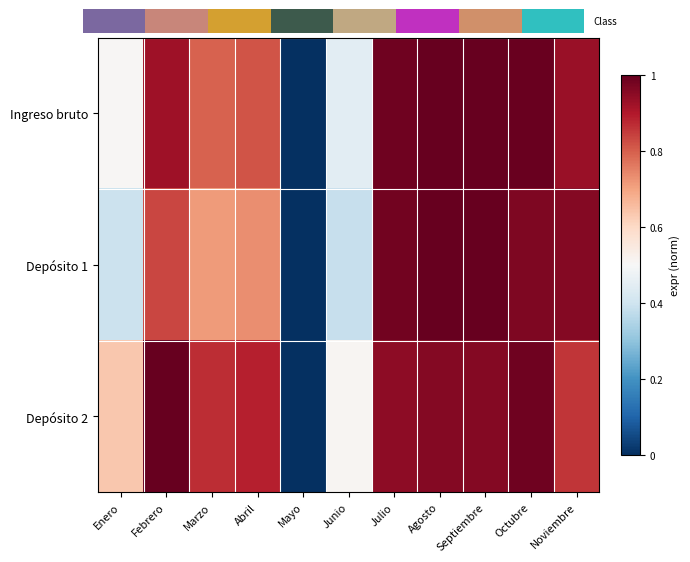

What is the sum of the Ingreso bruto values at Septiembre and Mayo?

1.0